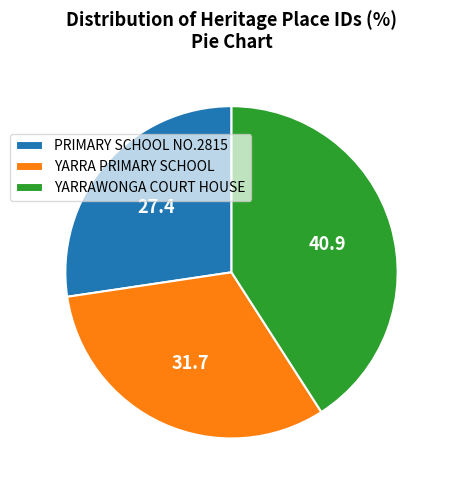

Between YARRA PRIMARY SCHOOL and PRIMARY SCHOOL NO.2815, which is larger?

YARRA PRIMARY SCHOOL